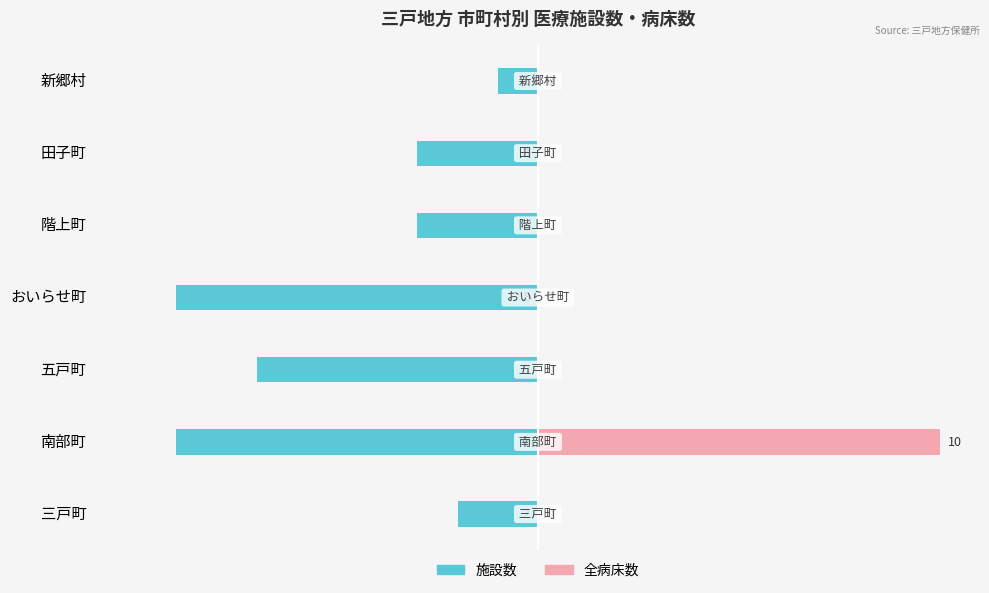

Rank the series at 三戸町 from lowest to highest value.

施設数, 全病床数